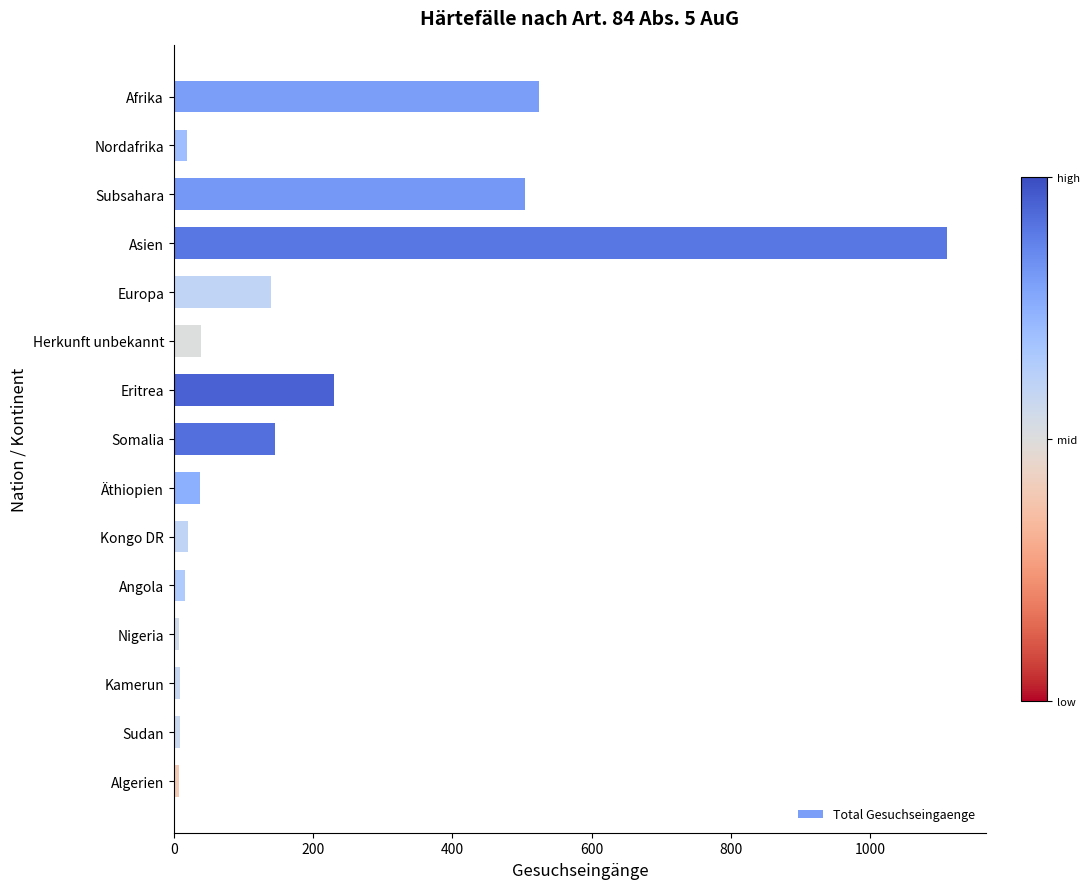

The value at Europa is 140. True or false?

True